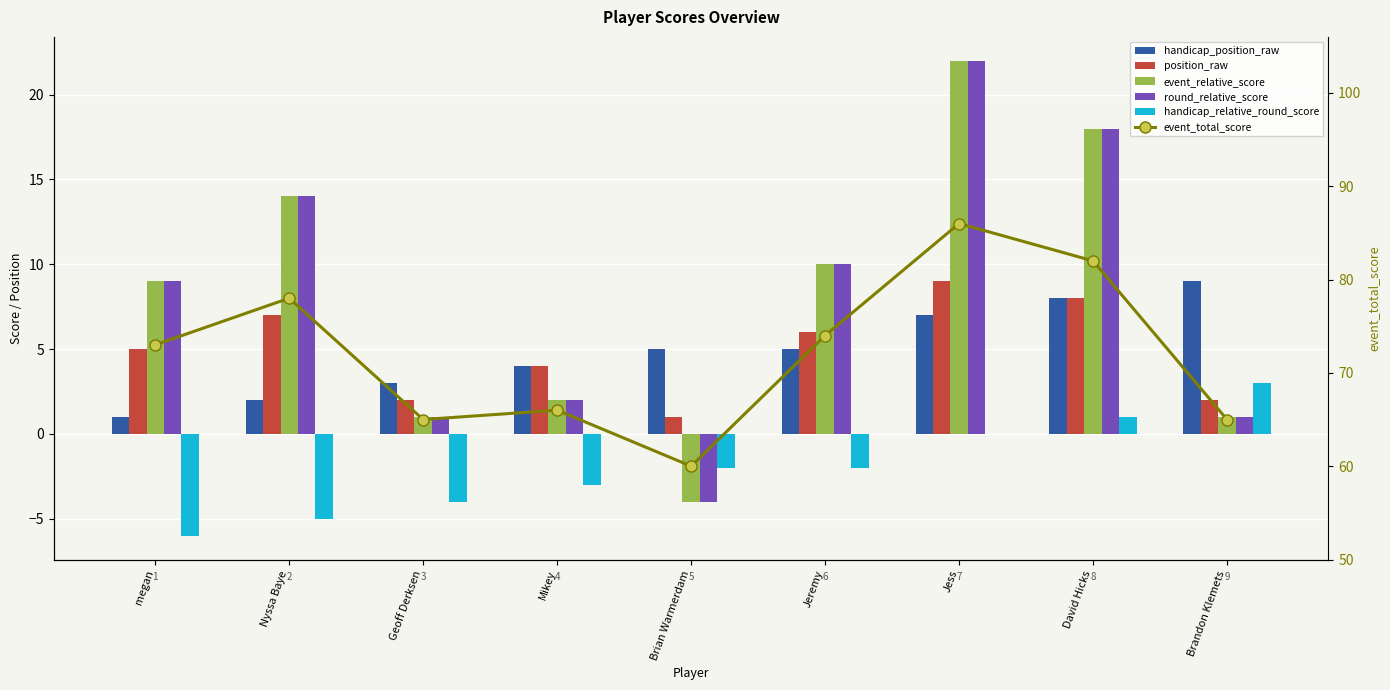

At which label is round_relative_score closest to 9?

megan